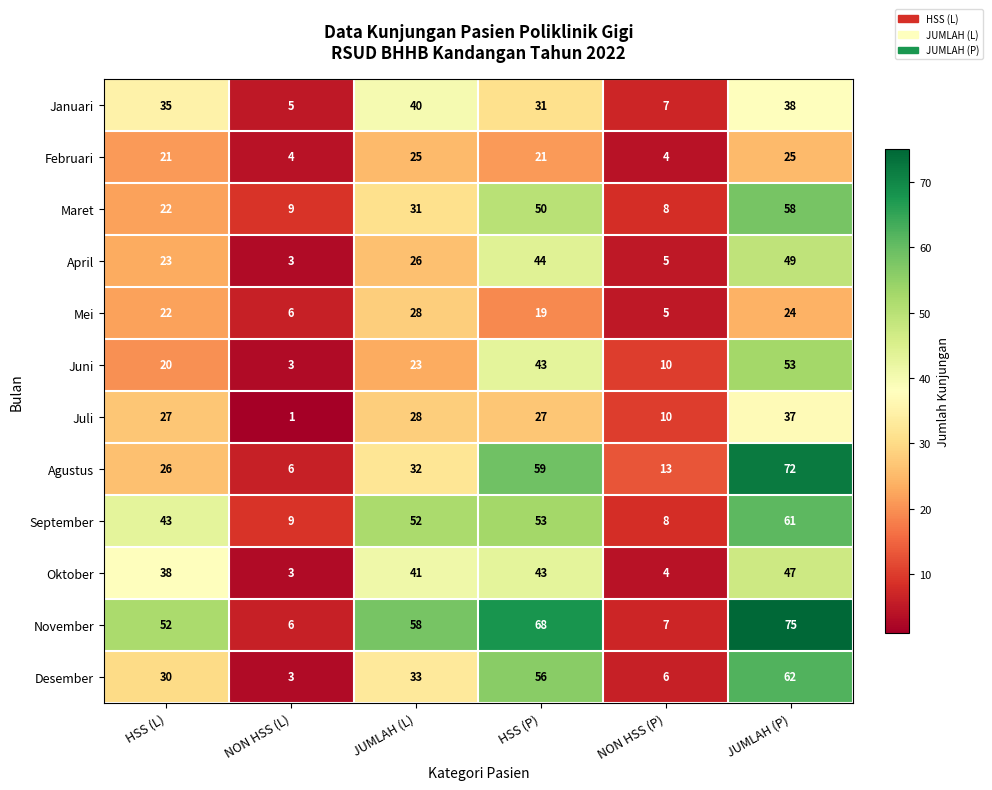

The value of Agustus at NON HSS (L) is 2. True or false?

False